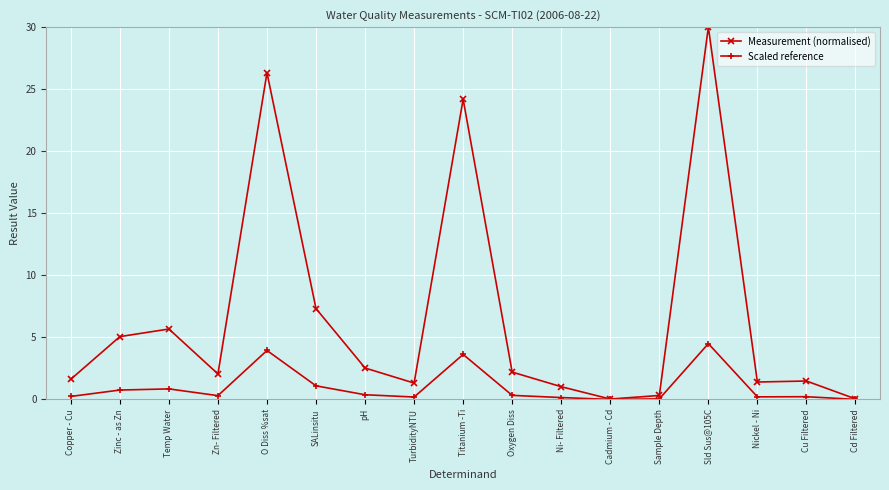

The value of Measurement (normalised) at Sample Depth is 0.3. True or false?

True